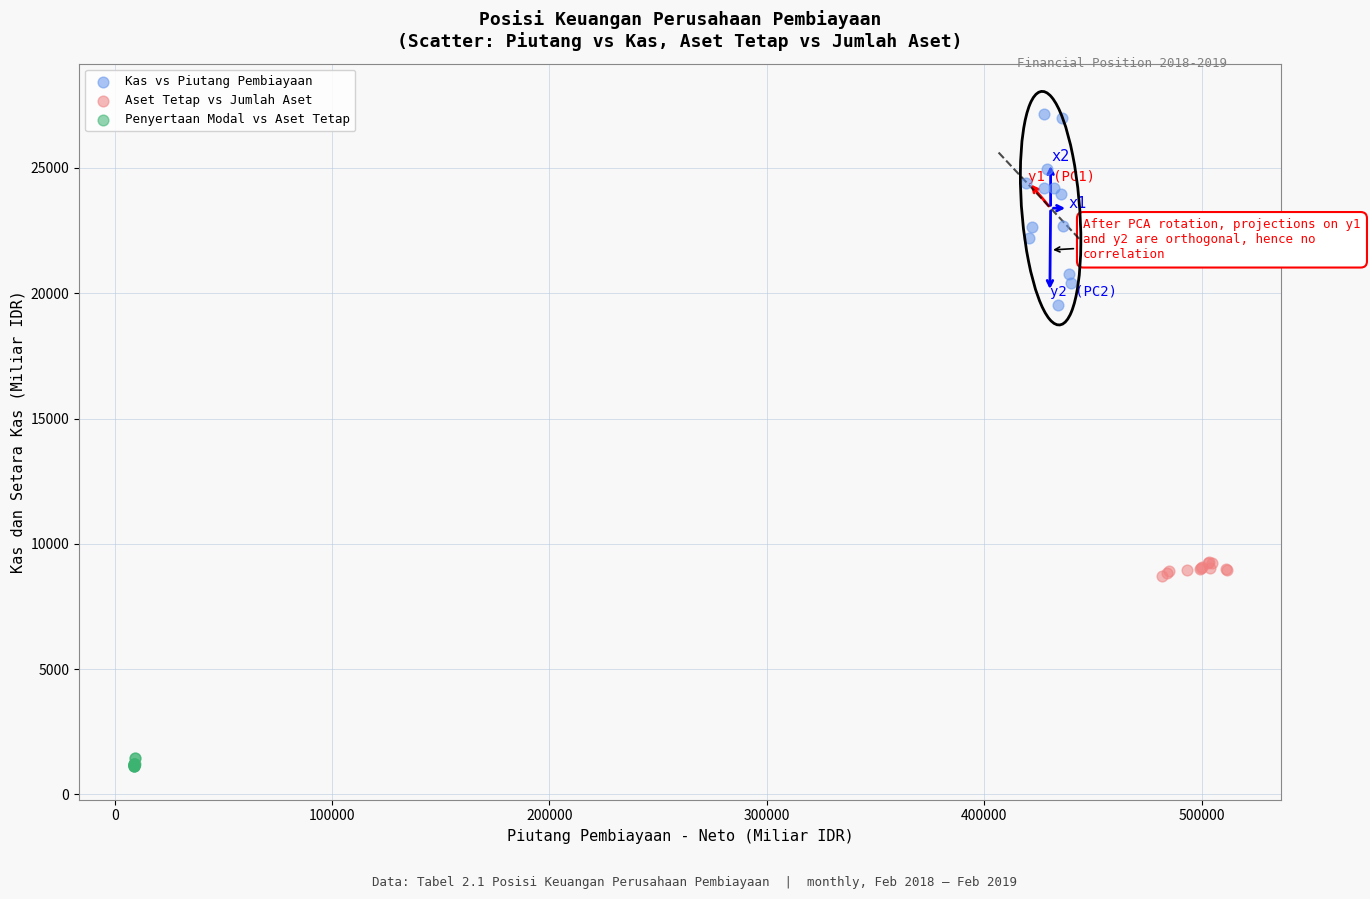

Which series contains the lowest Y value?

Penyertaan Modal vs Aset Tetap